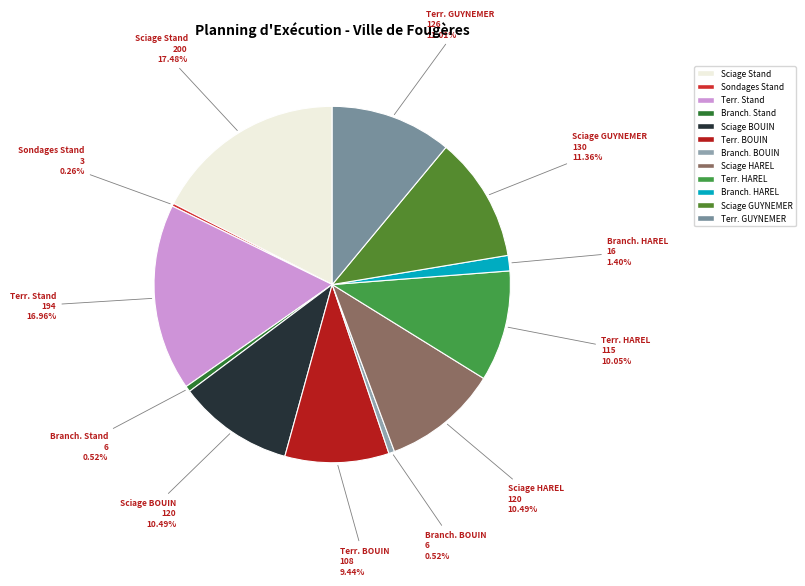

Does Terr. Stand represent more than half of the total?

No